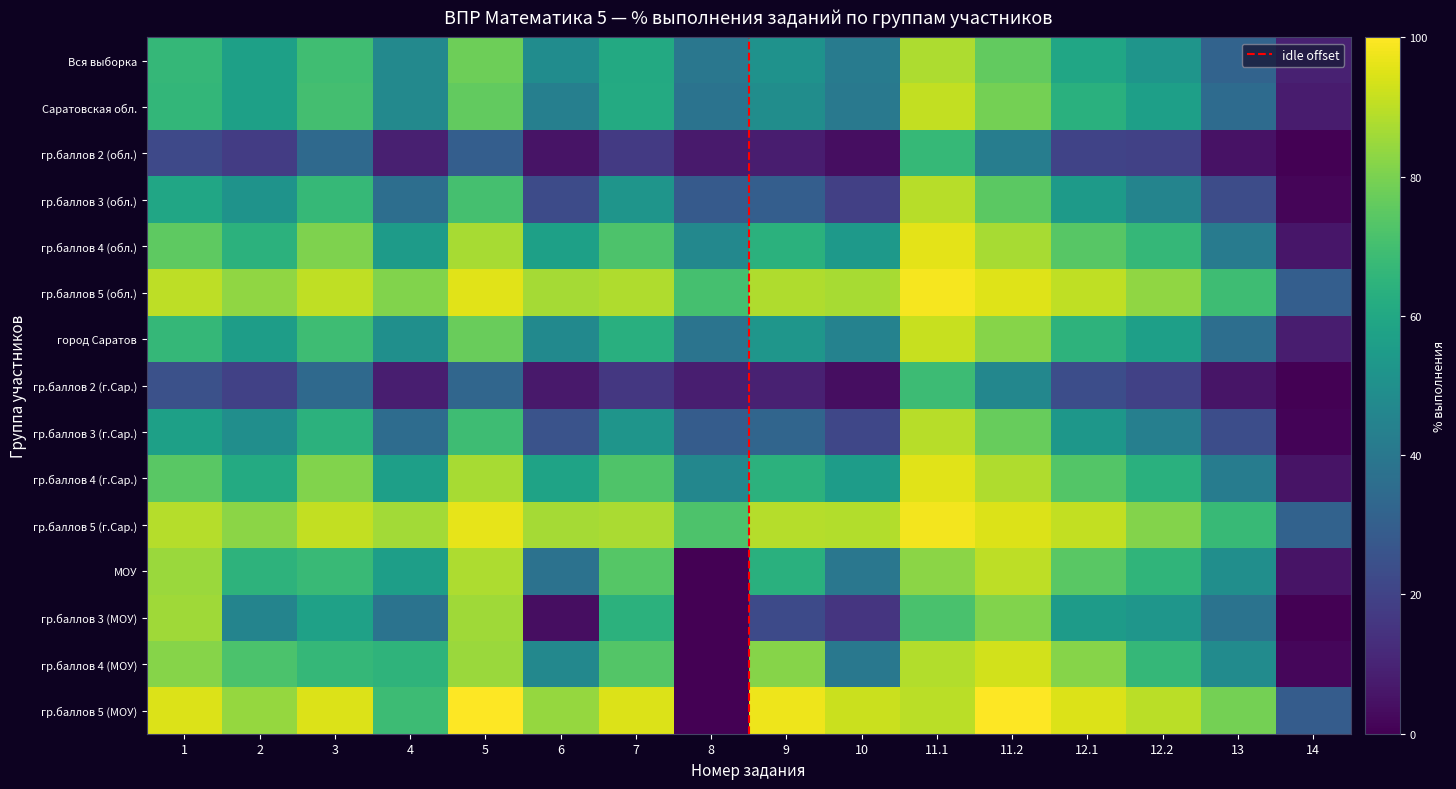

Which category has the lowest value in the гр.баллов 4 (г.Сар.) series?

14